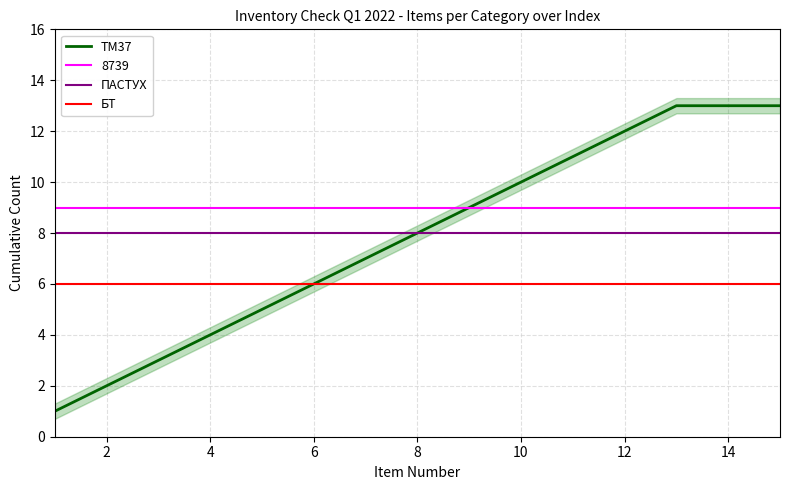

The value of ТМ37 at 2 is 2. True or false?

True